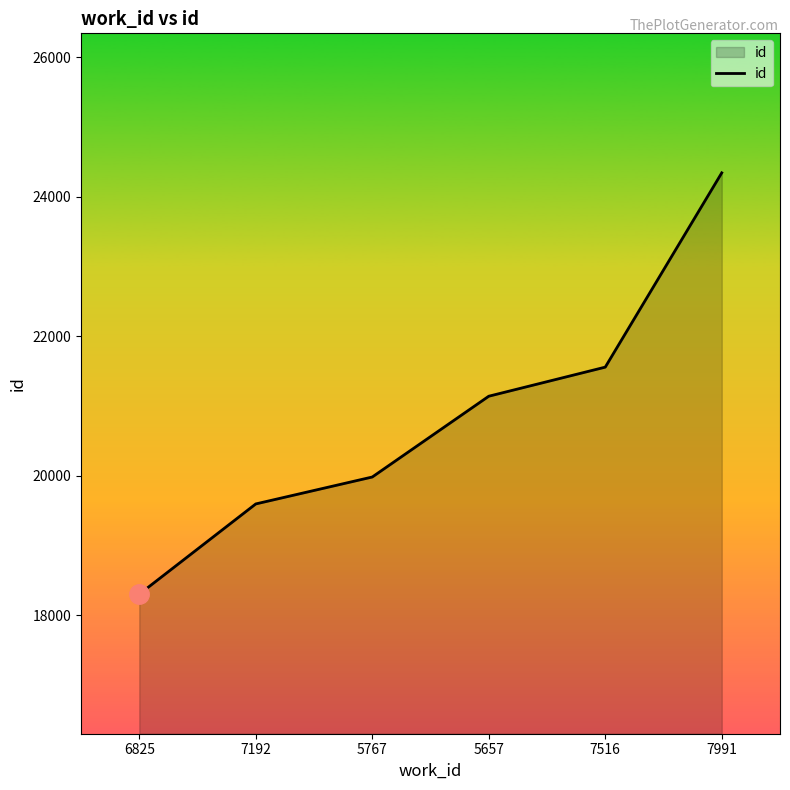

What is the ratio of the value at 5767 to the value at 5657?

0.9